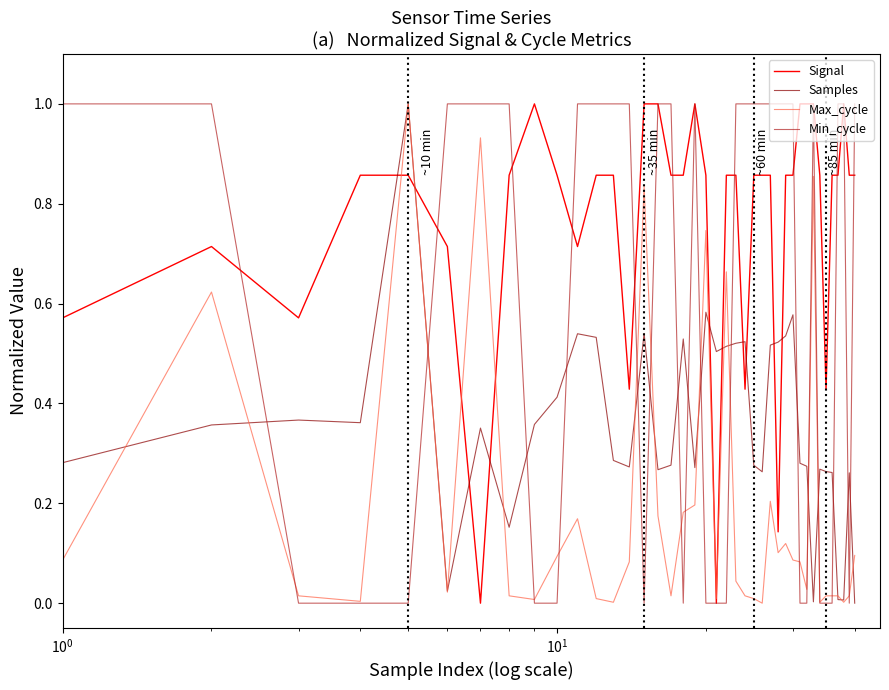

Which series has the largest total across all categories?

Signal